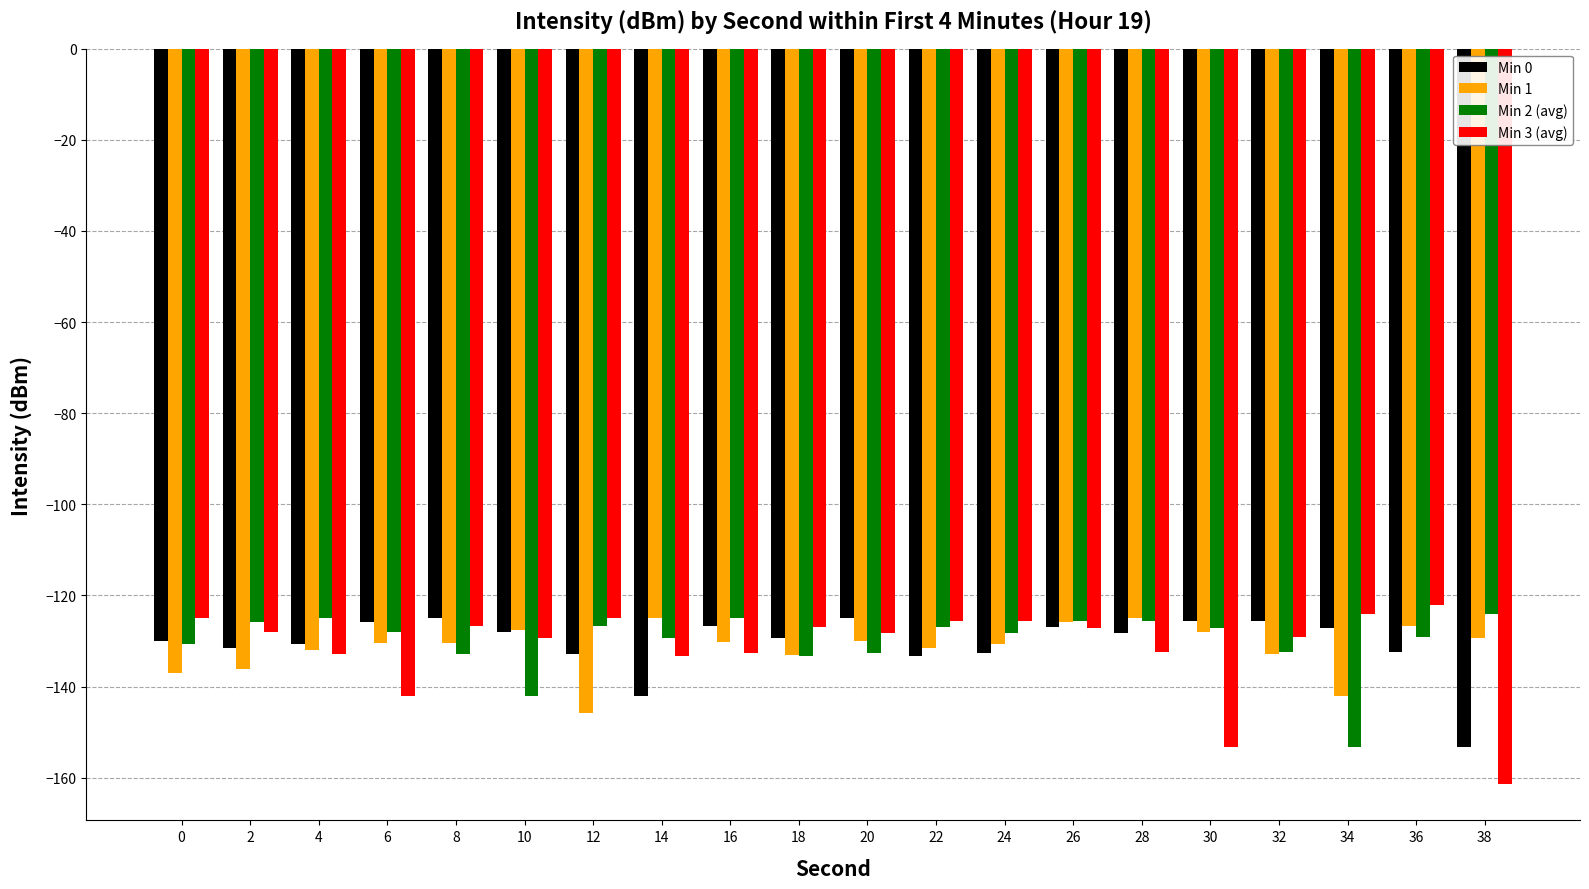

Where does the Min 2 (avg) series first go above -128?

2